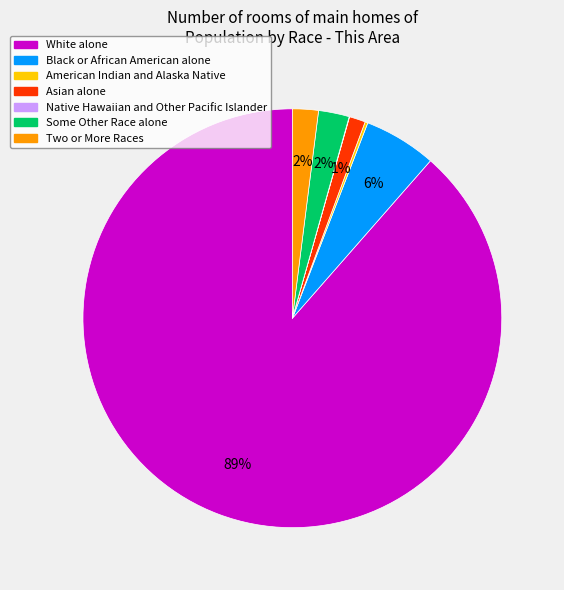

Is White alone the majority of the pie?

Yes